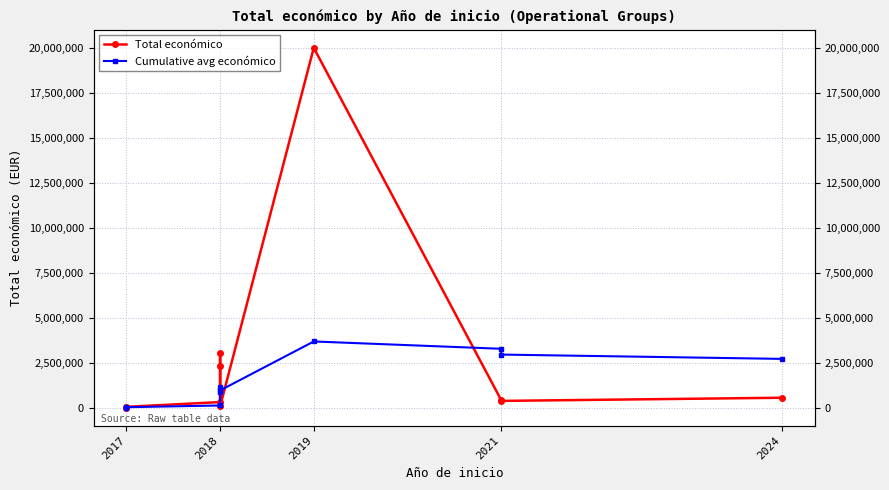

What is the value of the Cumulative avg económico point at the 5th from the left?

122682.7